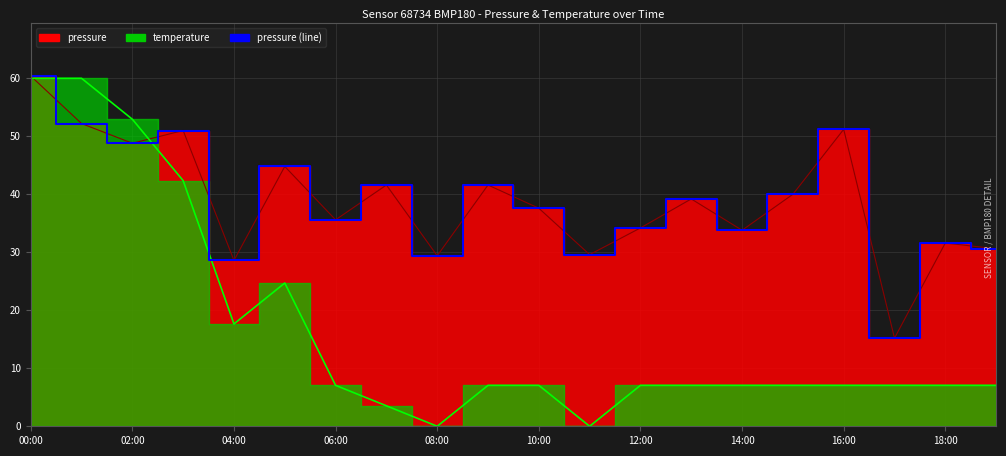

How many points are higher than both their immediate neighbors (excluding endpoints)?

7